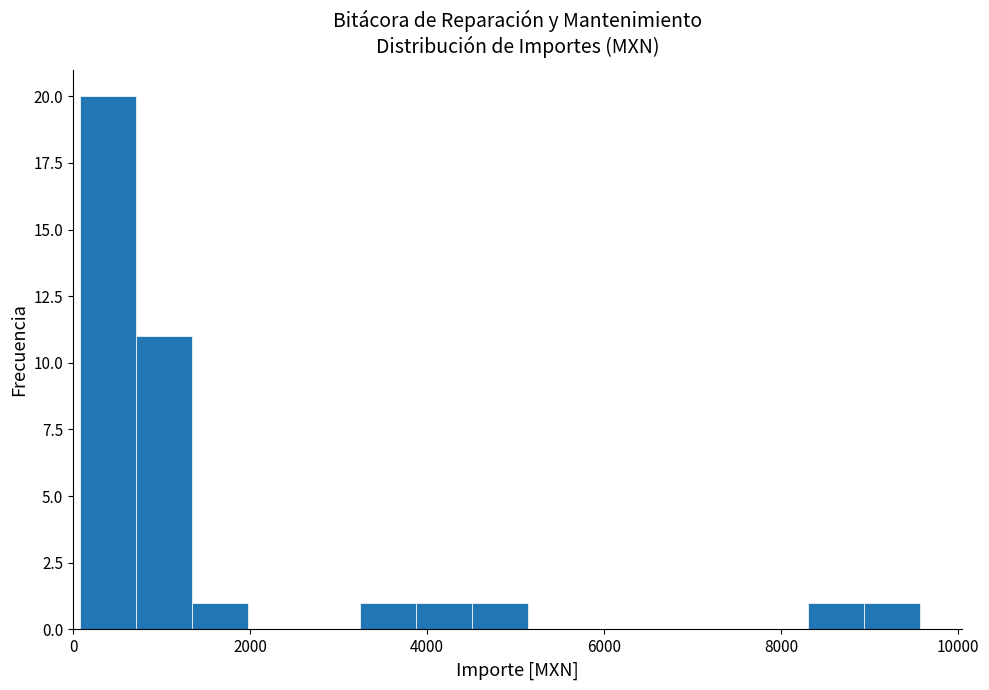

Around what value on the x-axis is the tallest bar? Give the approximate position of its centre, as read against the axis.

400